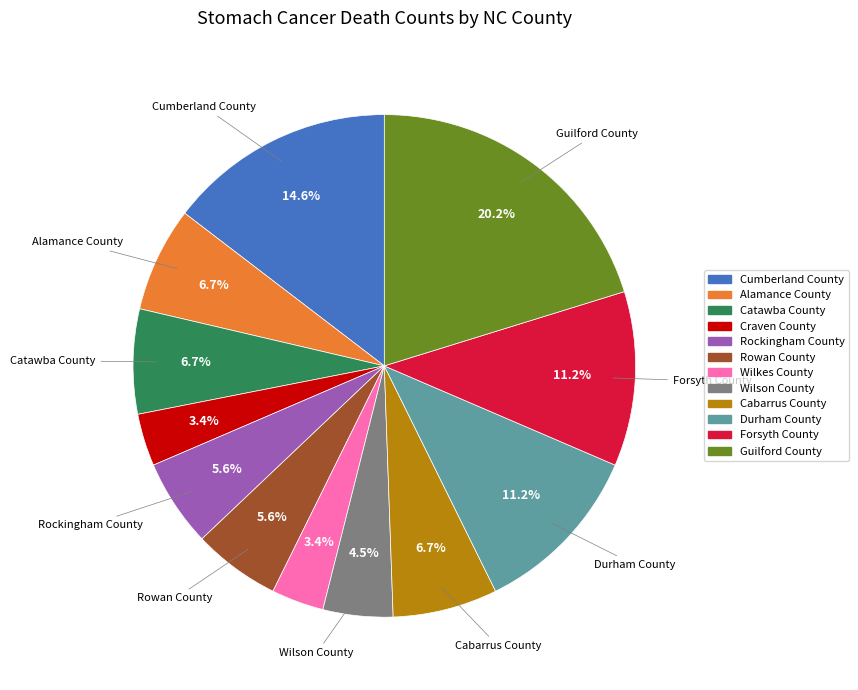

To the nearest percent, what is the combined percentage of Guilford County and Wilkes County?

24%